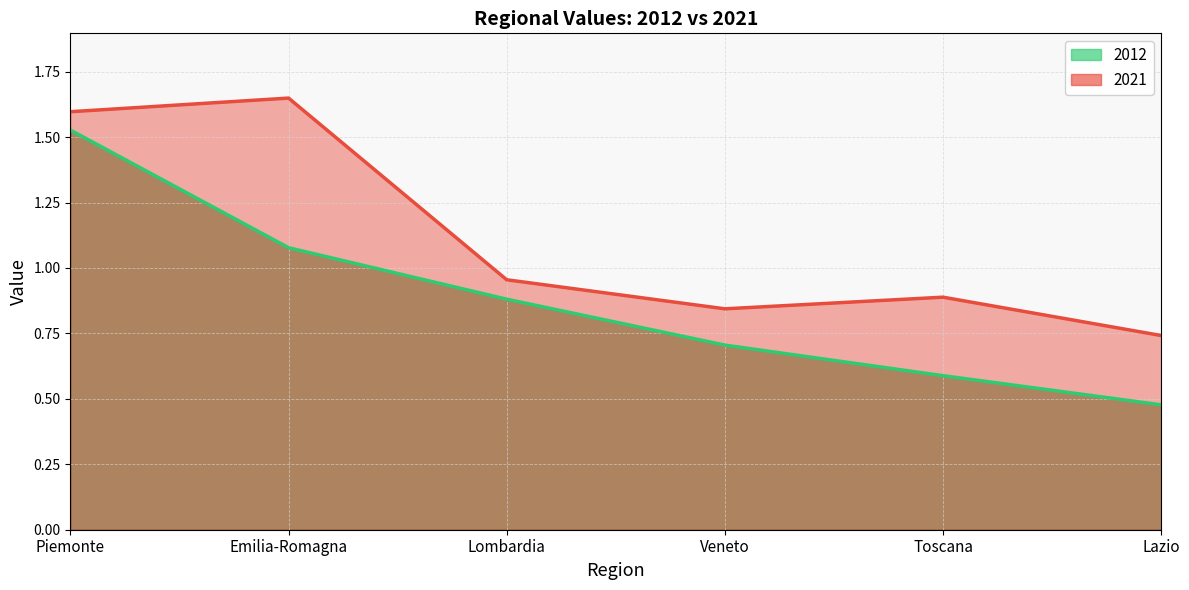

The 2021 series shows 0.8 at Veneto. True or false?

True